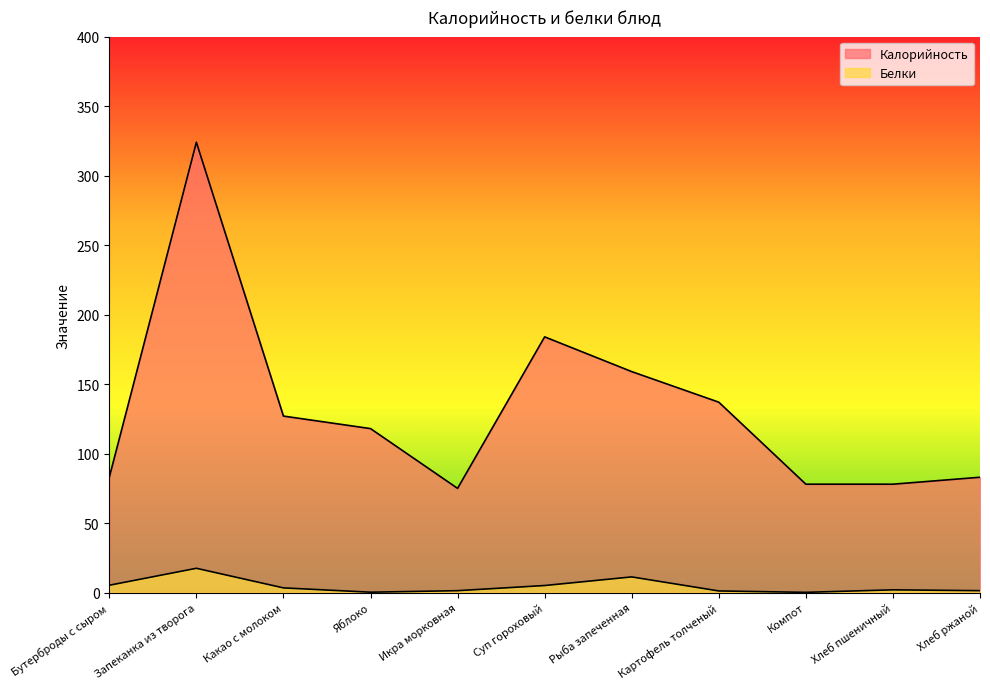

How many interior local valleys does the Калорийность series have?

1